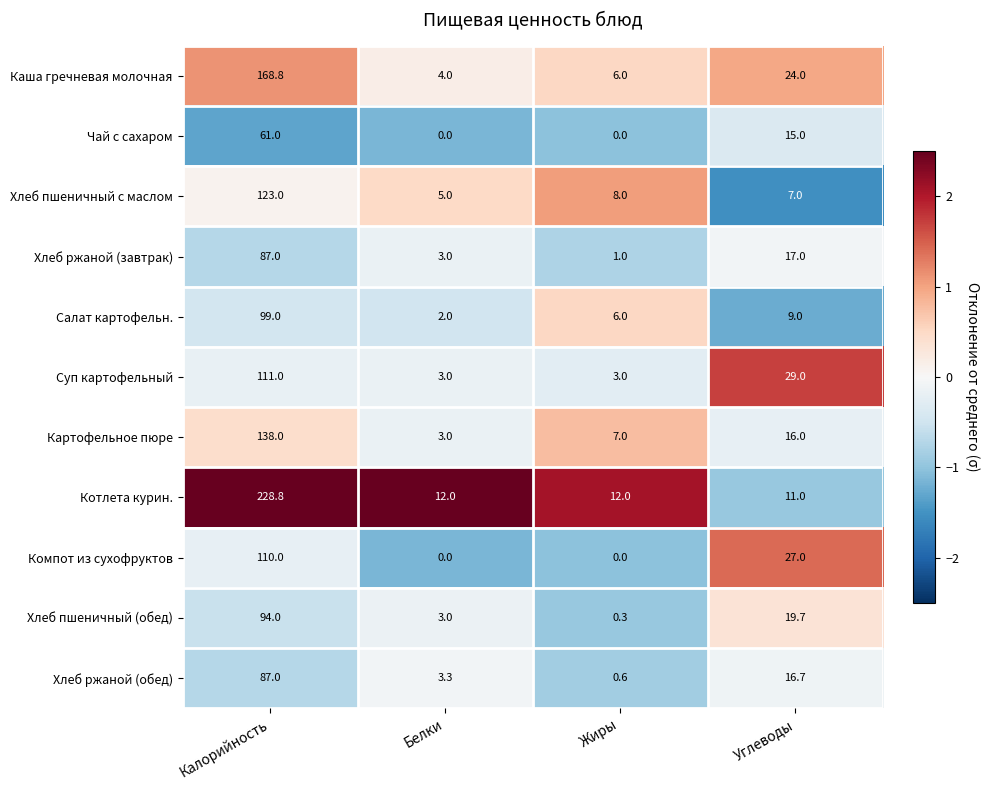

At Углеводы, list the series in order from largest to smallest.

Суп картофельный, Компот из сухофруктов, Каша гречневая молочная, Хлеб пшеничный (обед), Хлеб ржаной (завтрак), Хлеб ржаной (обед), Картофельное пюре, Чай с сахаром, Котлета курин., Салат картофельн., Хлеб пшеничный с маслом